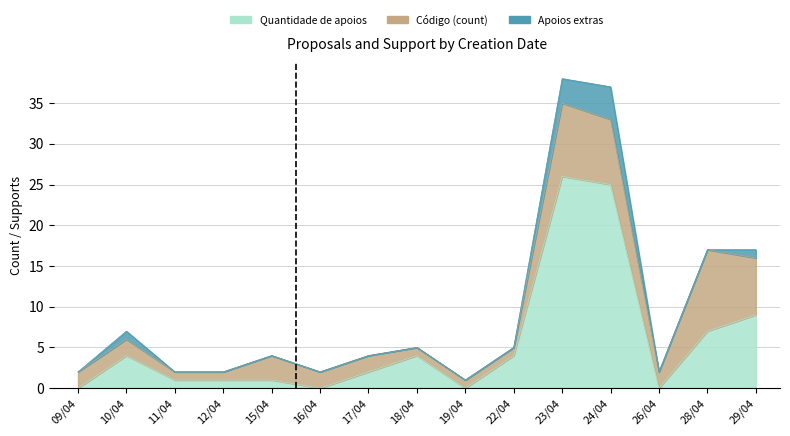

The Quantidade de apoios series shows 0 at 16/04. True or false?

True